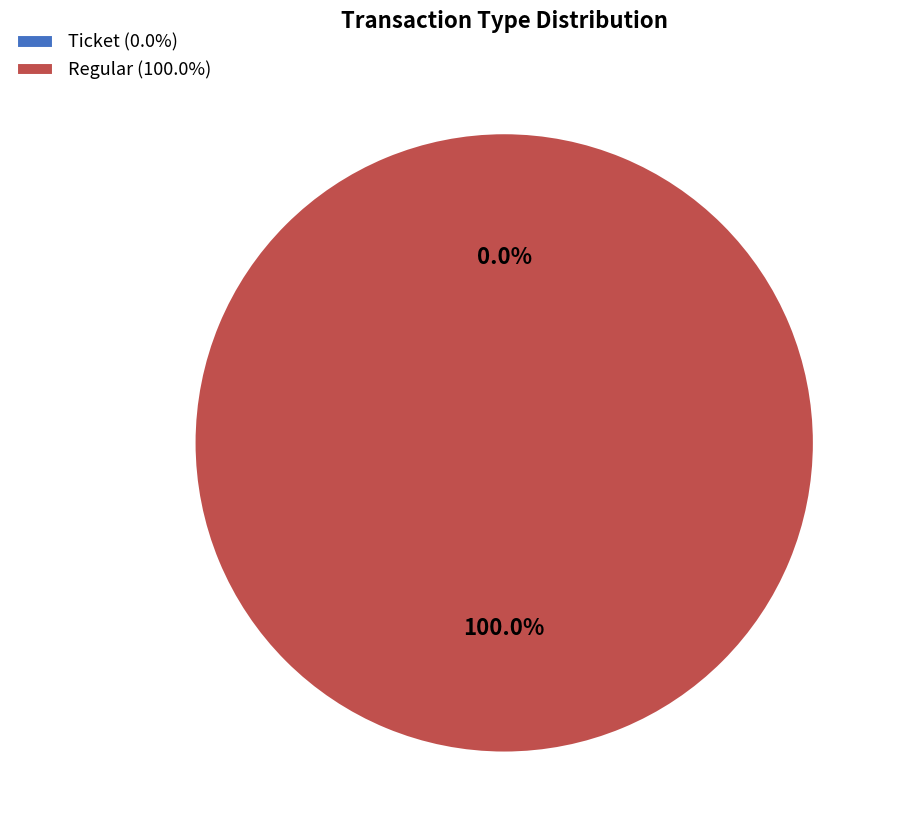

What percentage is the Regular (io_index=14) slice, to the nearest percent?

100%